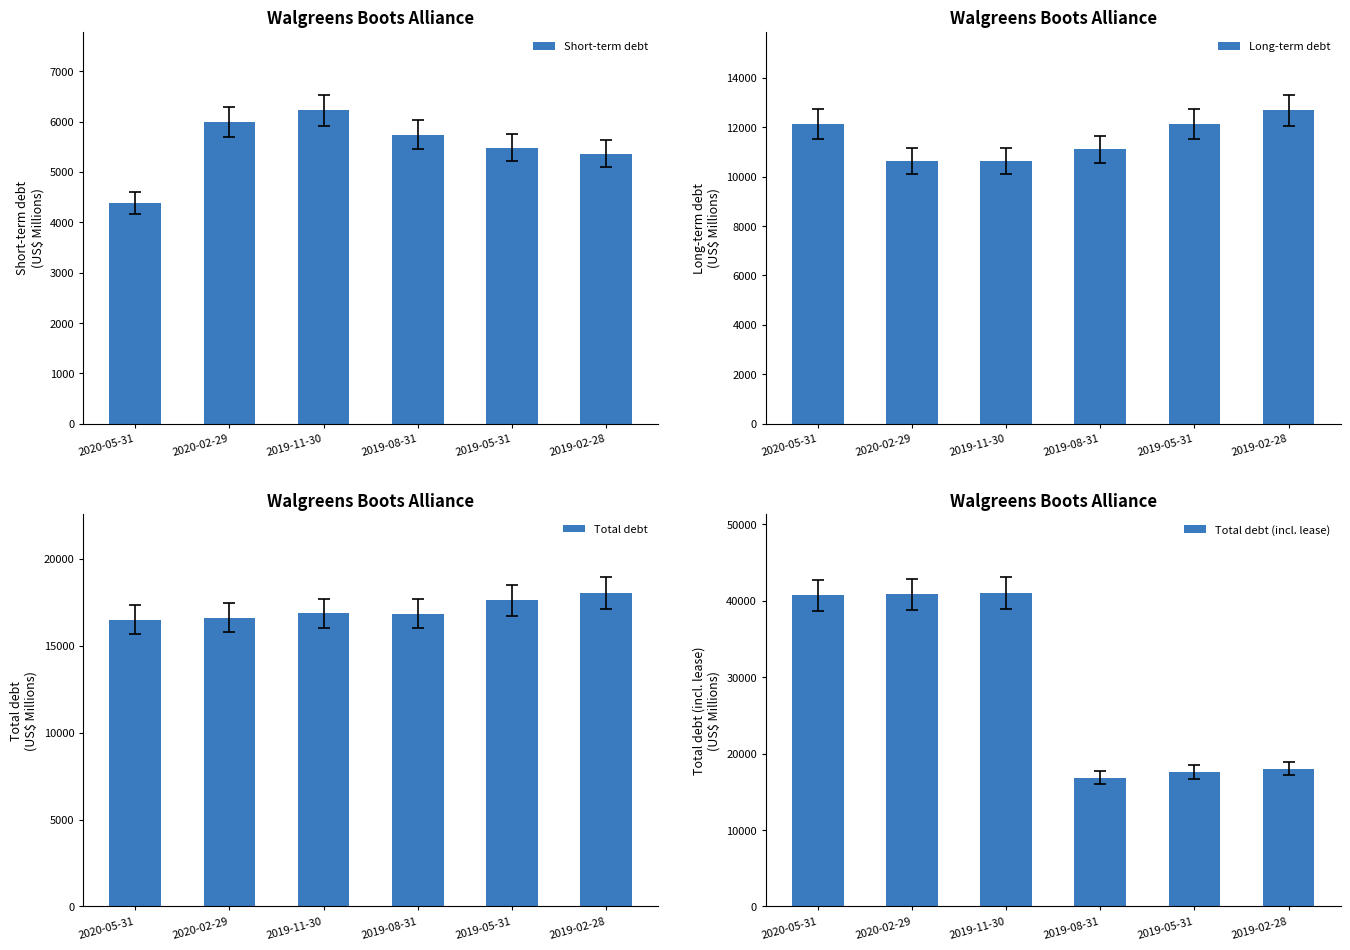

Read the Total debt value at 2020-02-29, to the nearest 100.

16600